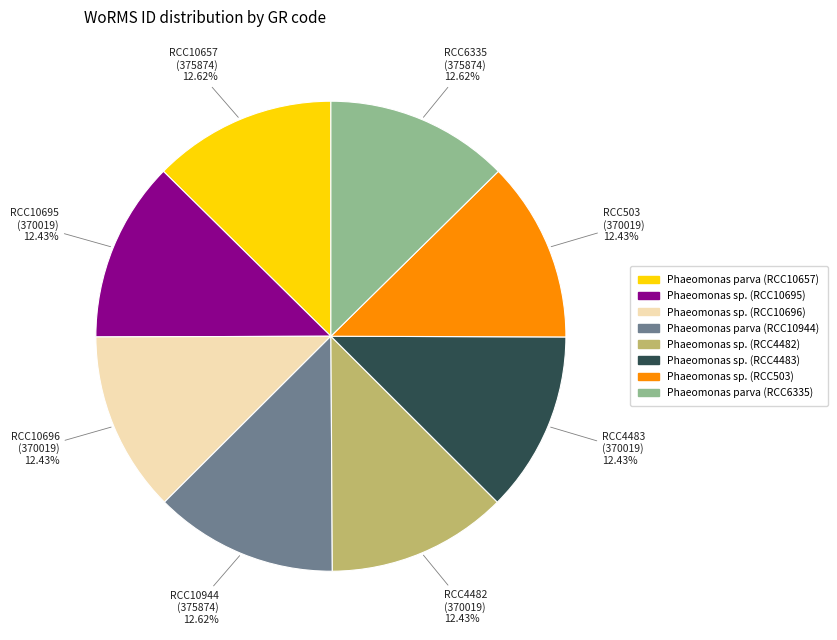

Does any single category account for the majority?

No